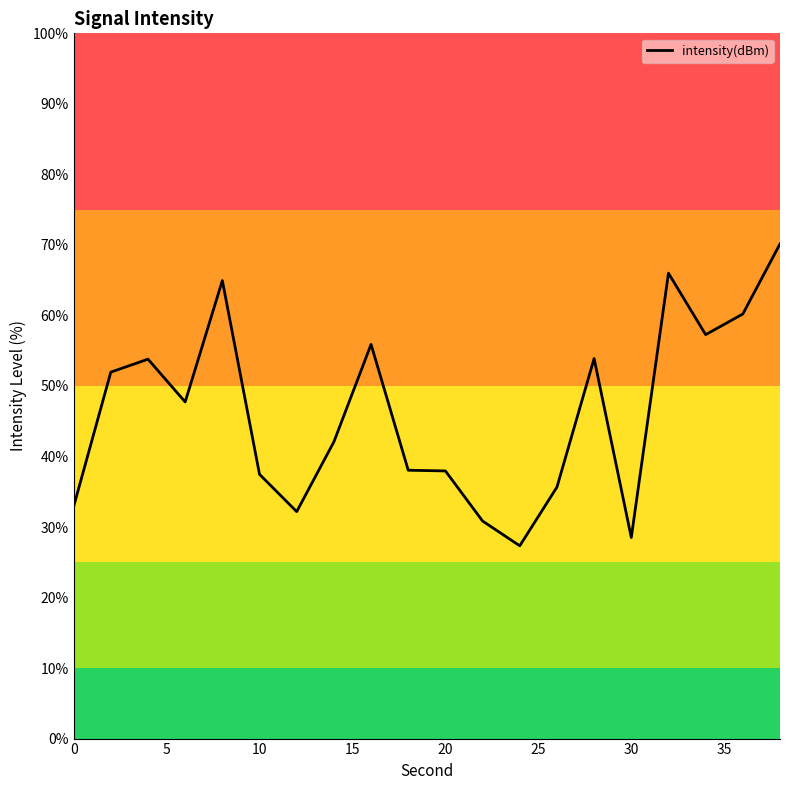

What is the difference between the maximum and minimum values?

42.8